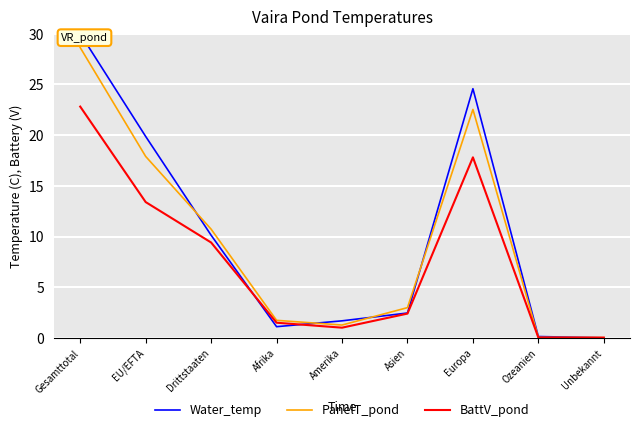

True or false: BattV_pond has more than 0 points higher than both neighbors.

True